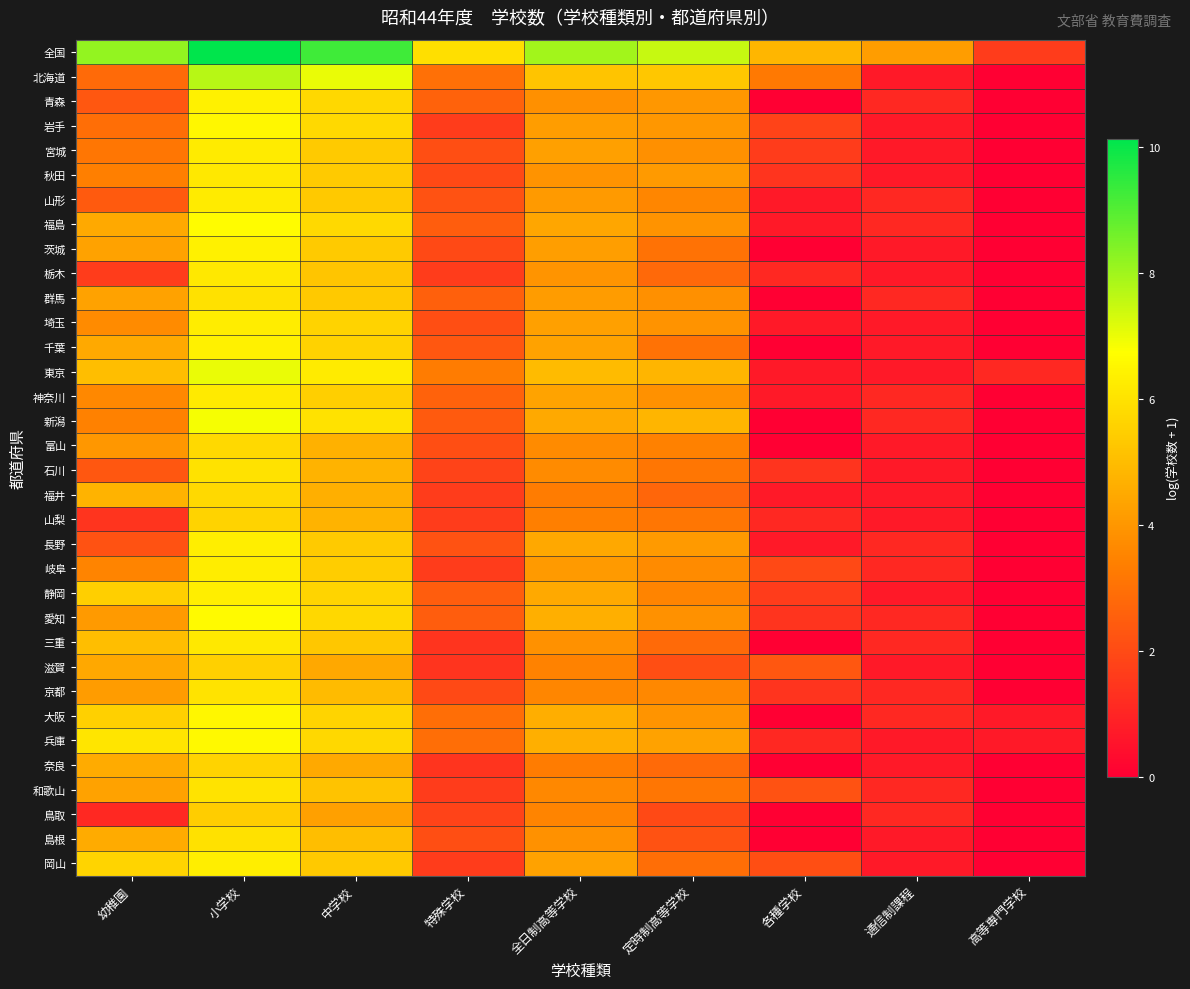

Rank the series at 中学校 from highest to lowest value.

全国, 北海道, 東京, 新潟, 岩手, 福島, 愛知, 兵庫, 青森, 大阪, 静岡, 埼玉, 千葉, 神奈川, 岐阜, 宮城, 茨城, 長野, 秋田, 群馬, 山形, 岡山, 三重, 栃木, 和歌山, 島根, 京都, 石川, 山梨, 富山, 福井, 奈良, 滋賀, 鳥取